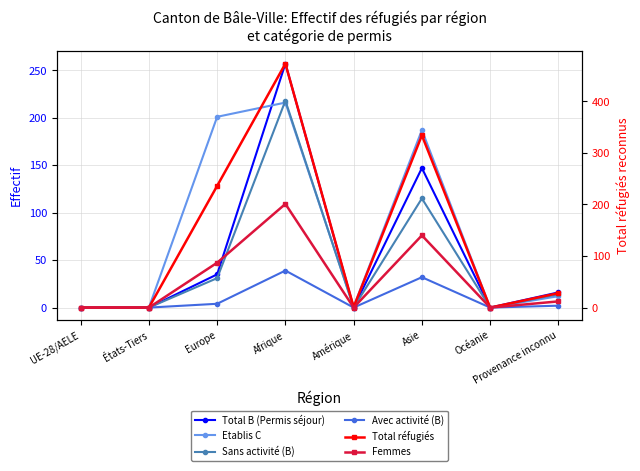

What is the label of the 8th point from the right?

UE-28/AELE